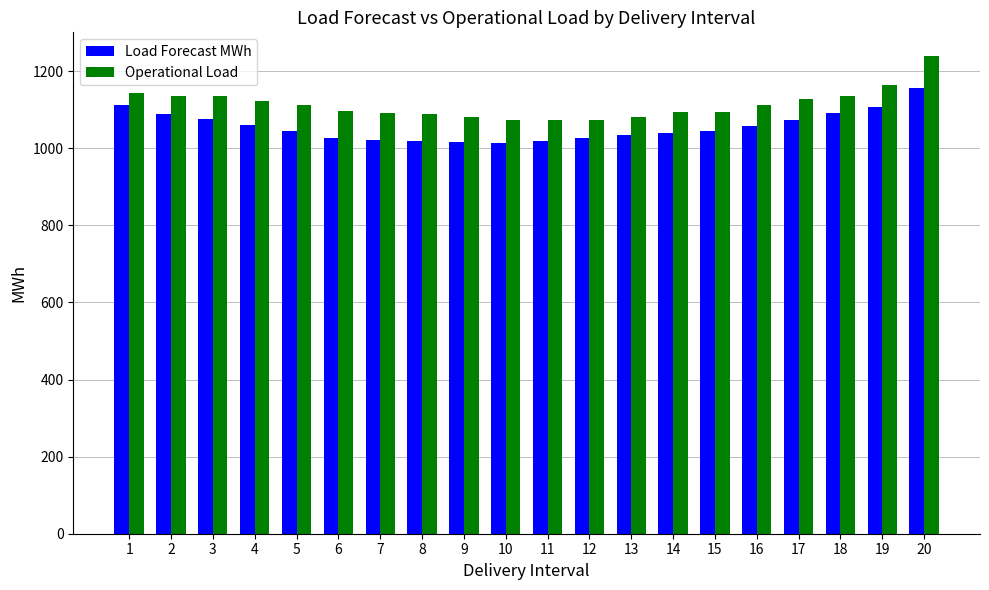

What is the sum of the Operational Load values at 4 and 9?

2201.9